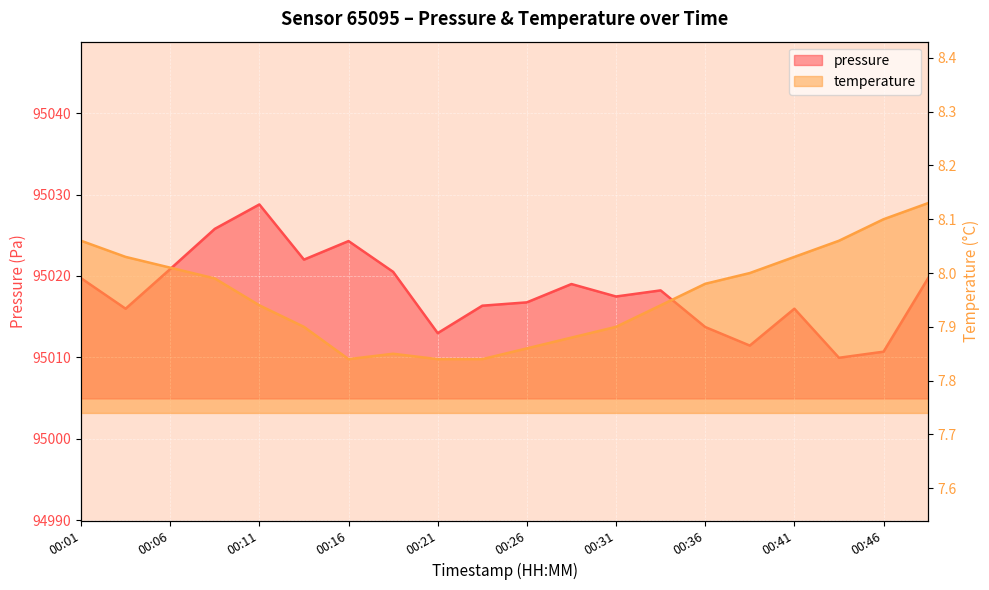

What is the value of the temperature point at the 3rd from the left?

8.0